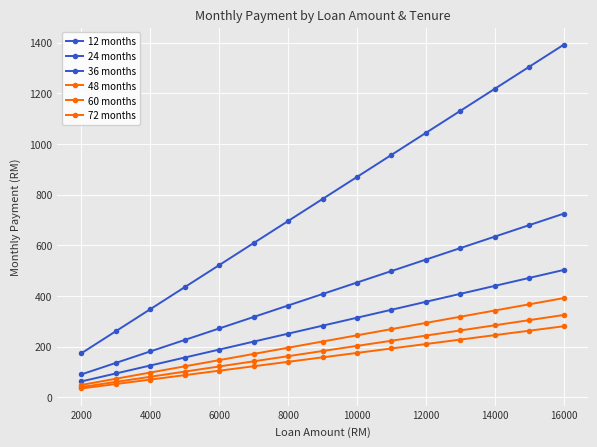

Reading left to right, what are all the values shown in this chart?

12 months: 174.0	260.9	347.9	434.9	521.9	608.9	695.9	782.9	869.8	956.8	1043.8	1130.8	1217.8	1304.8	1391.7
24 months: 90.6	135.9	181.3	226.6	271.9	317.2	362.5	407.9	453.2	498.5	543.8	589.1	634.4	679.8	725.1
36 months: 62.9	94.3	125.7	157.1	188.6	220.0	251.4	282.9	314.3	345.7	377.1	408.6	440.0	471.4	502.8
48 months: 49.0	73.5	97.9	122.4	146.9	171.4	195.9	220.3	244.8	269.3	293.8	318.3	342.8	367.2	391.7
60 months: 40.6	61.0	81.3	101.6	121.9	142.2	162.5	182.8	203.2	223.5	243.8	264.1	284.4	304.8	325.1
72 months: 35.1	52.6	70.2	87.7	105.2	122.8	140.3	157.8	175.4	192.9	210.5	228.0	245.5	263.1	280.6